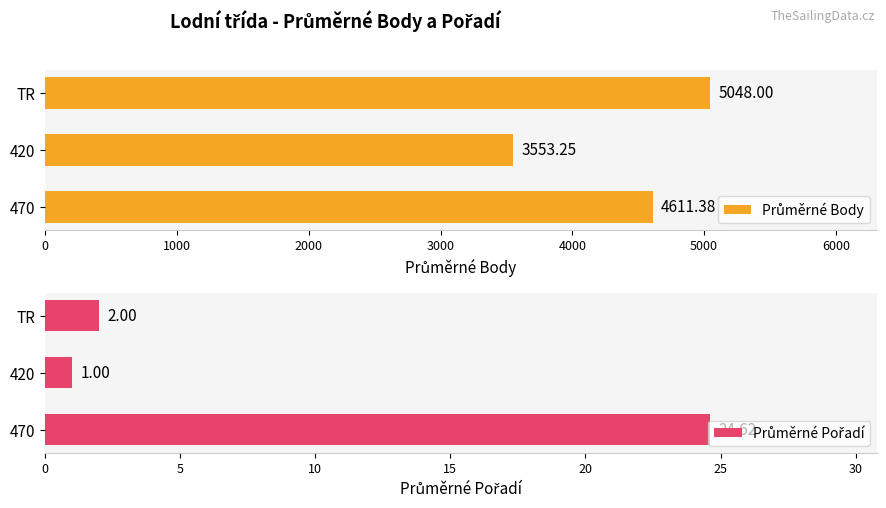

What is the value of the Průměrné Pořadí bar at the 1st from the left?

24.6